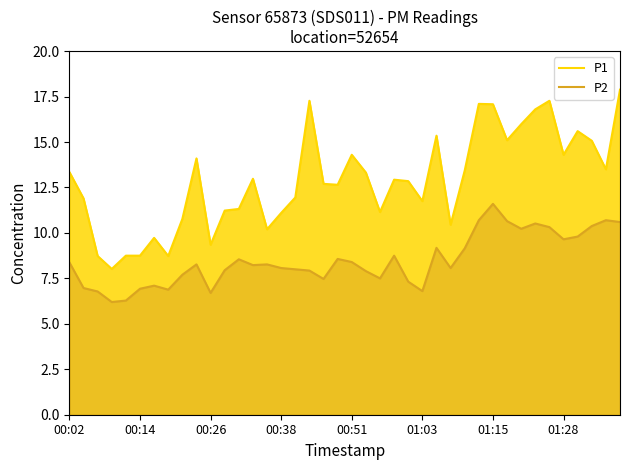

Which series has the largest total across all categories?

P1